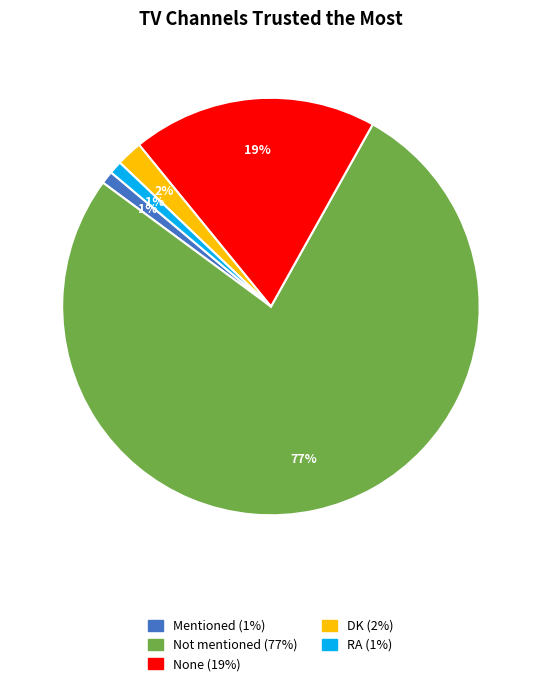

True or false: RA accounts for 11% of the total.

False